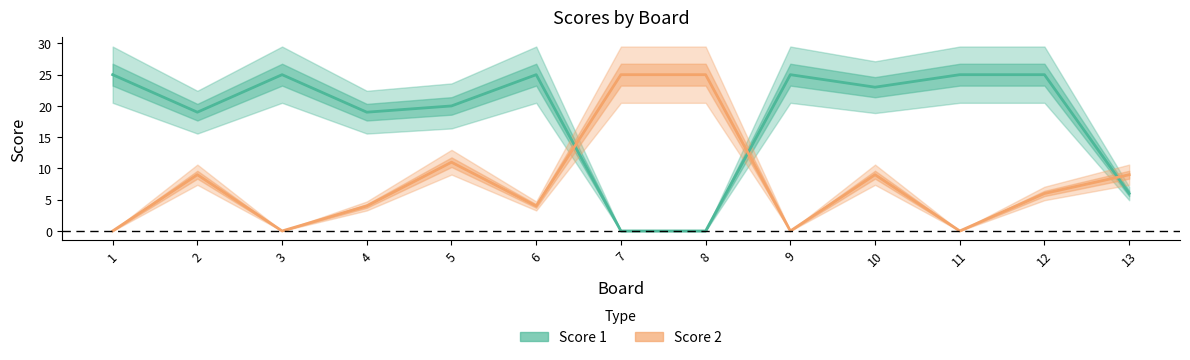

What is the value of the Score 1 point at the 1st from the left?

25